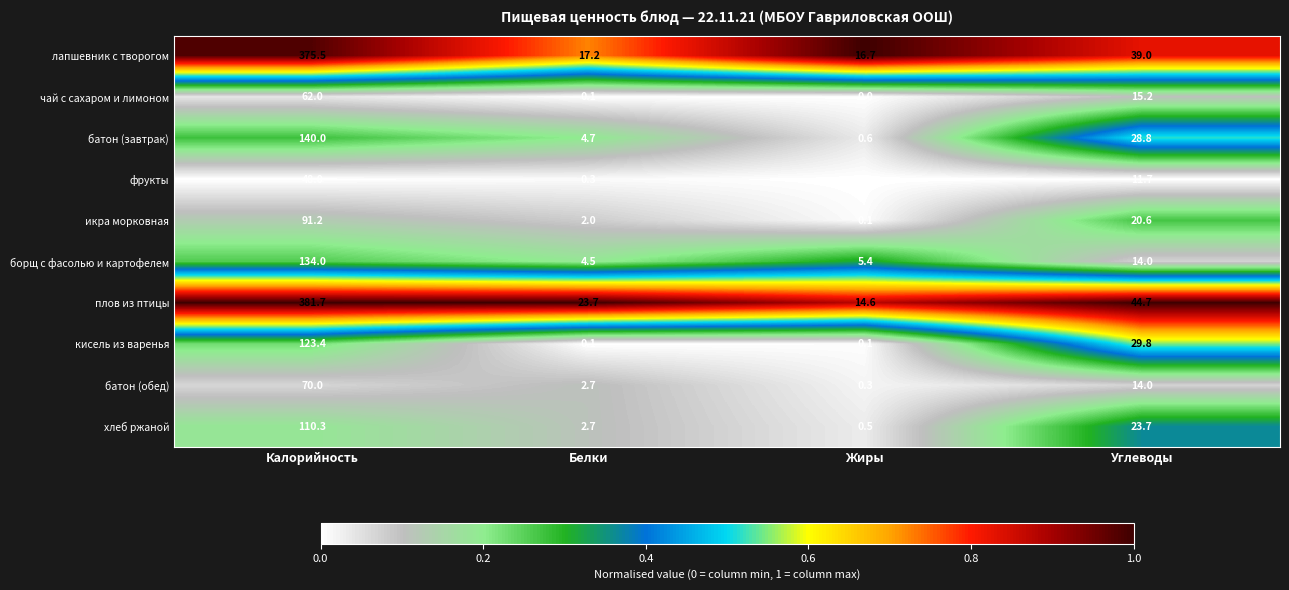

Count the number of data series in this chart.

10